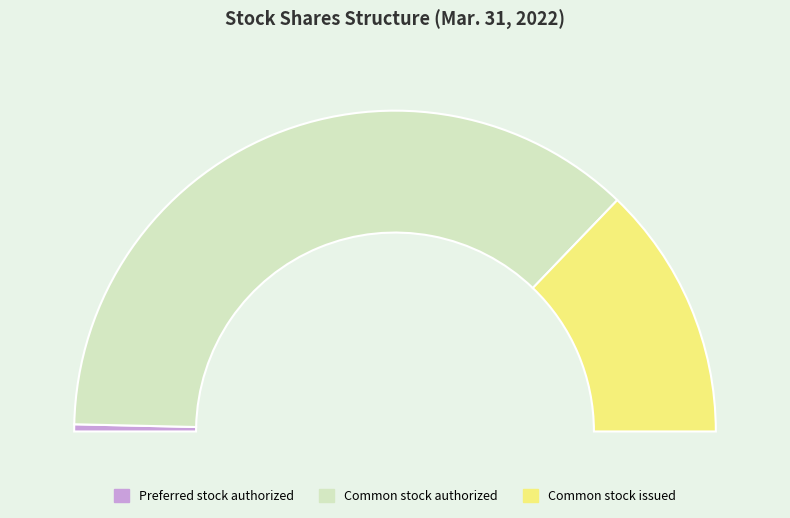

How many slices are in this pie chart?

3